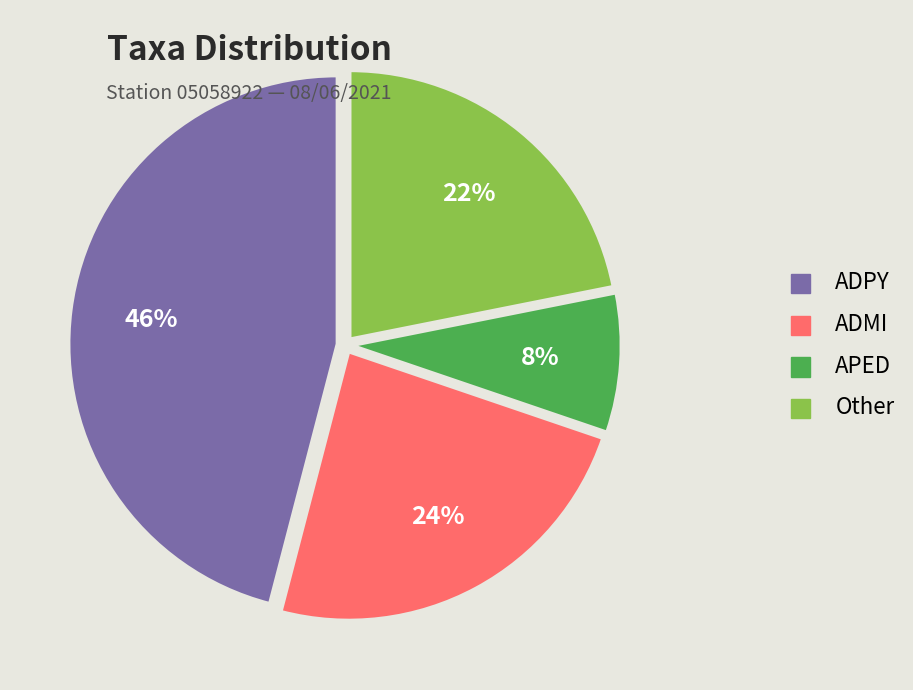

The ADPY slice represents 35% of the pie. True or false?

False